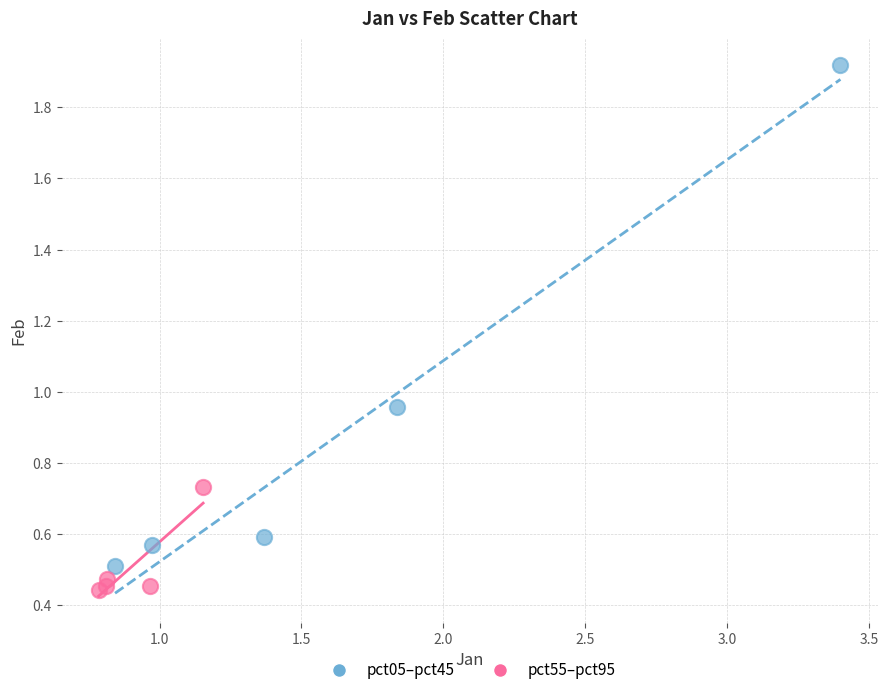

Which series has the widest spread of Y values?

pct05–pct45